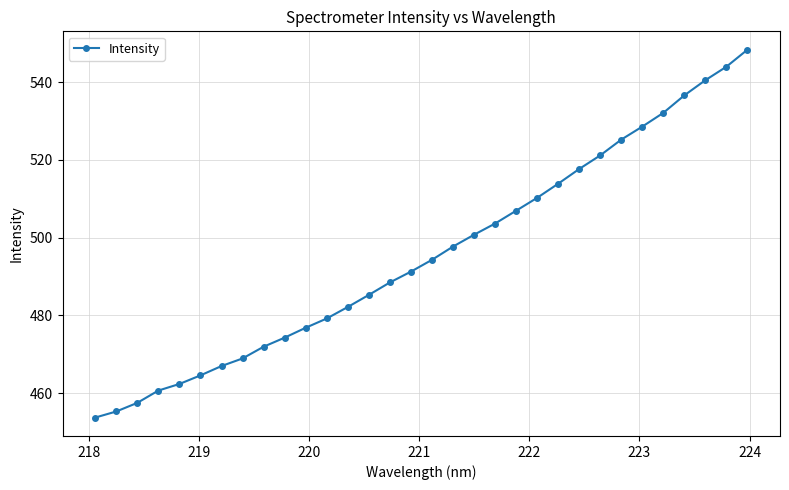

What is the value of the 4th point from the left?

460.7